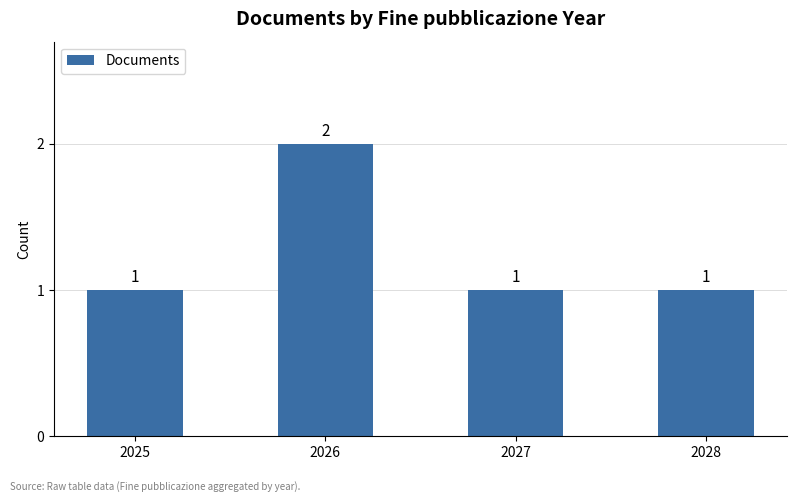

What is the value of the 1st bar from the left?

1